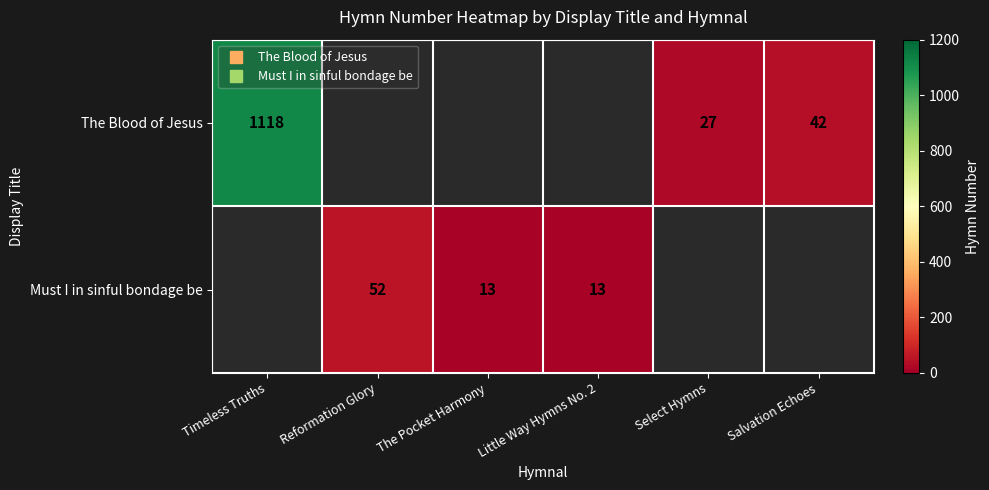

Count the number of categories in the chart.

6